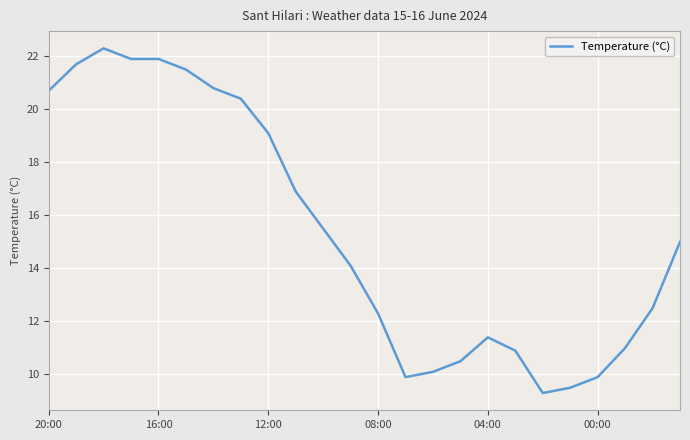

What is the smallest value displayed?

9.3